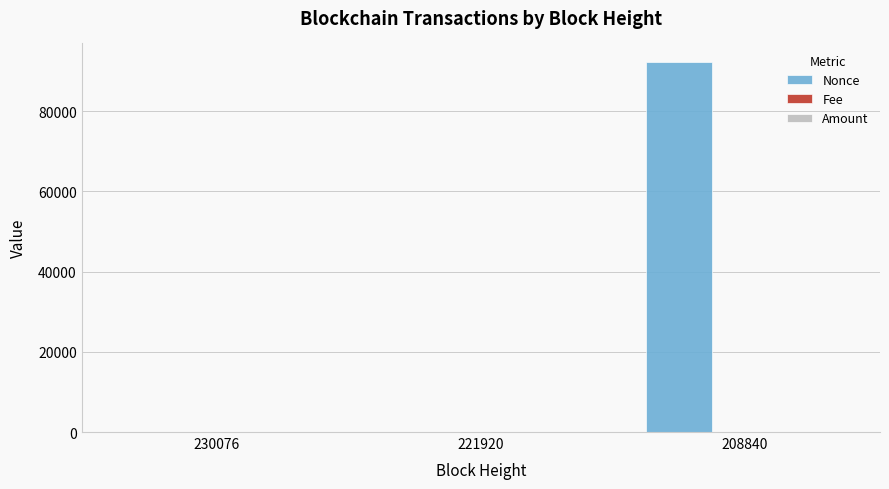

Which series has the largest total across all categories?

Nonce